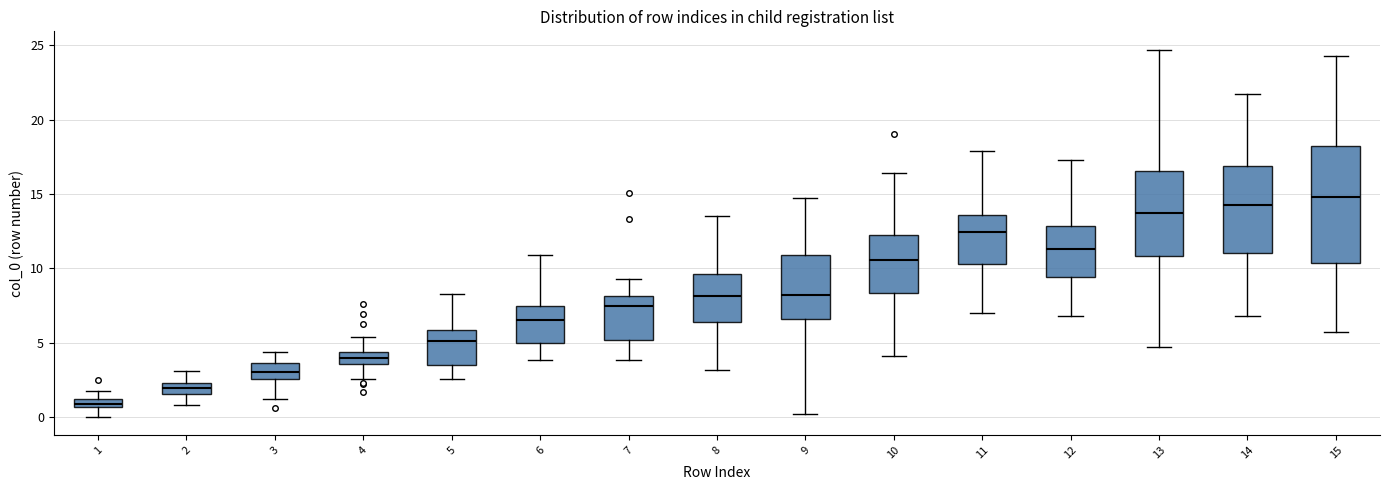

Which box has the highest median line?

15